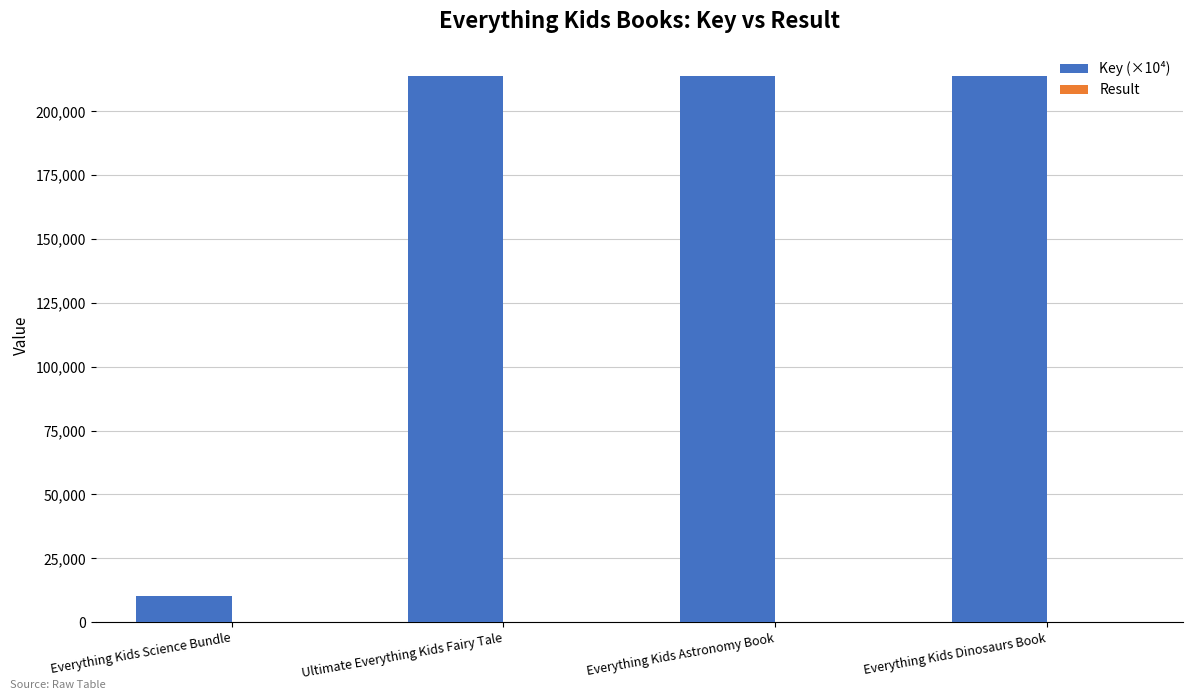

Are the bars horizontal?

No